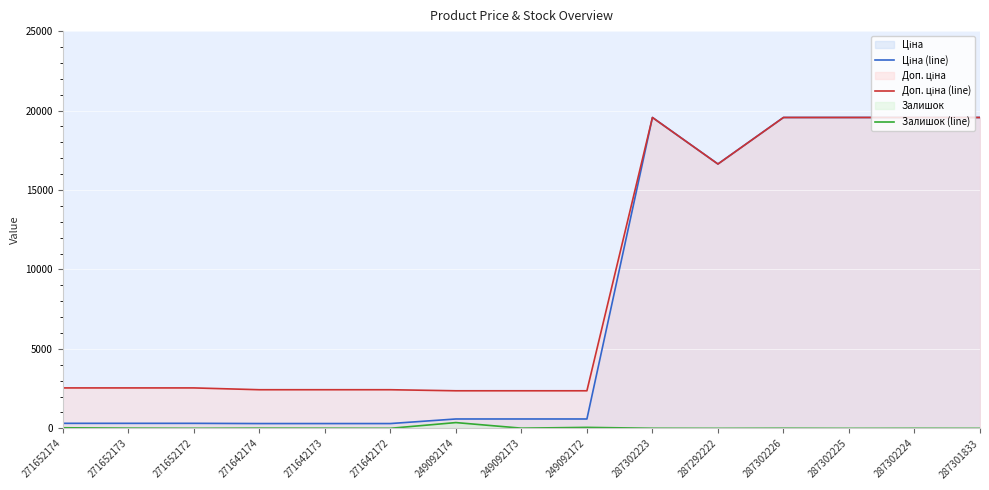

How many series are shown in this chart?

3